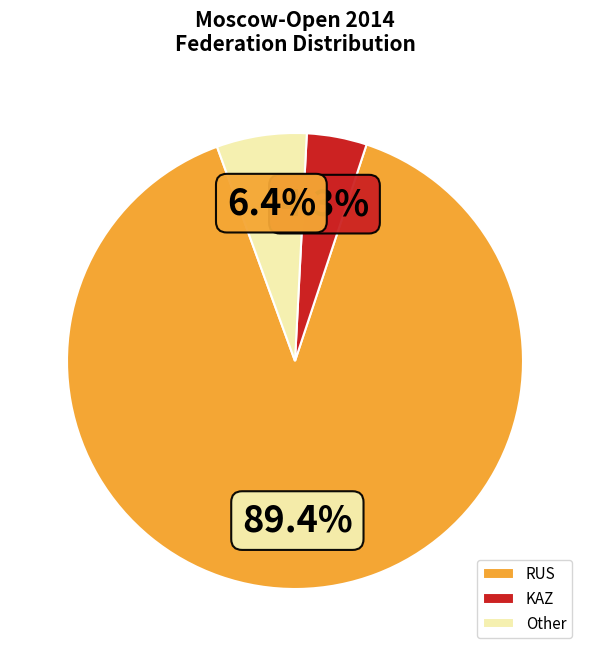

To the nearest percent, what is the difference between the Other and KAZ slice percentages?

2%